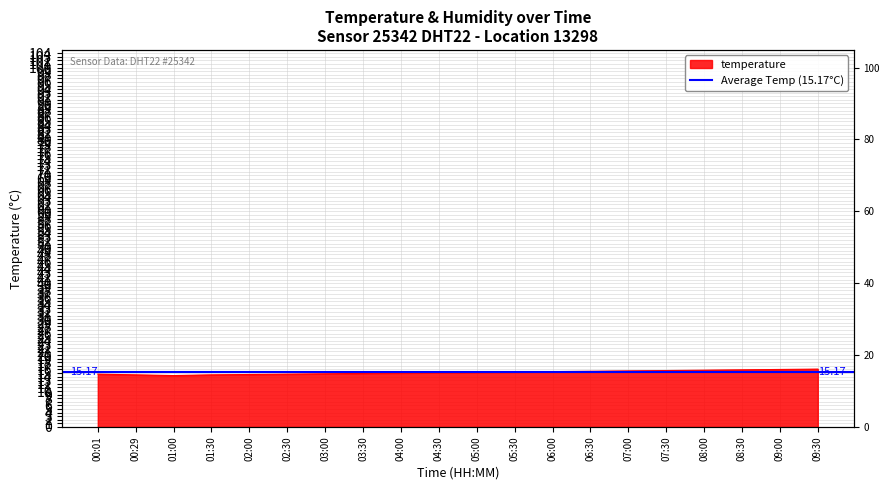

Which label corresponds to the smallest value in the chart?

01:00